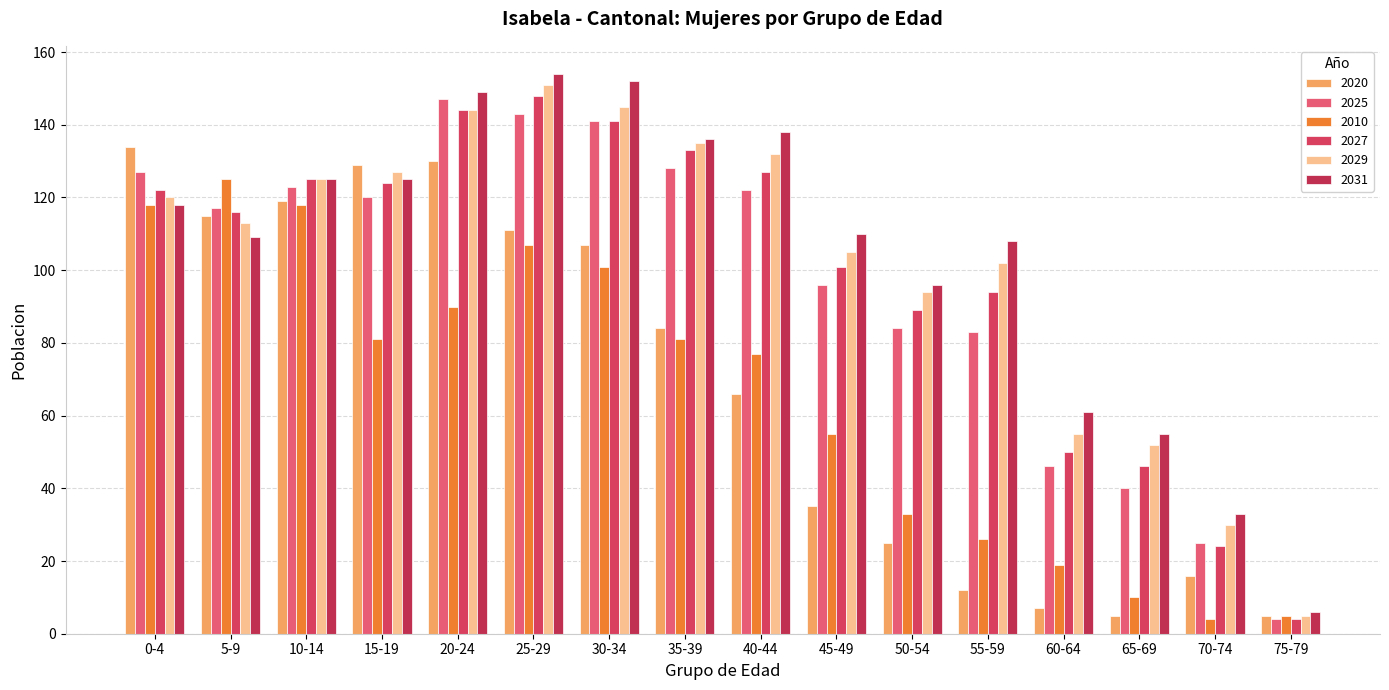

How many data points in 2010 are less than 81?

8